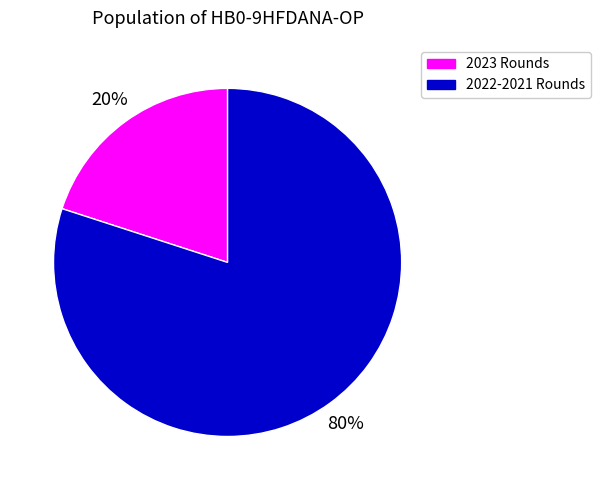

Is there a majority slice in this chart?

Yes